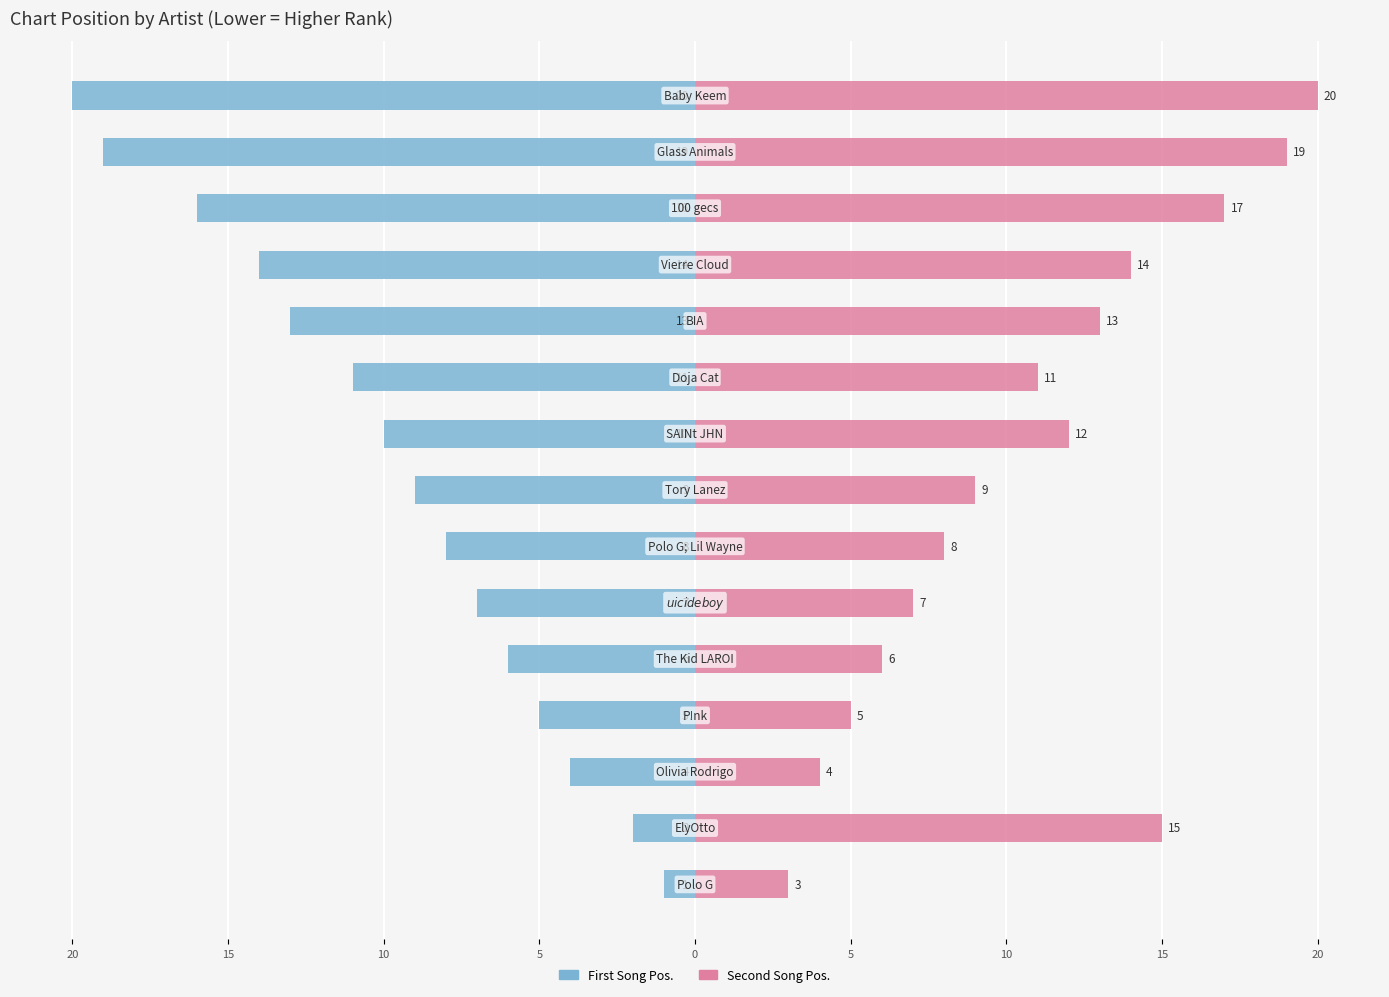

At 10, list the series in order from largest to smallest.

Second Song, First Song